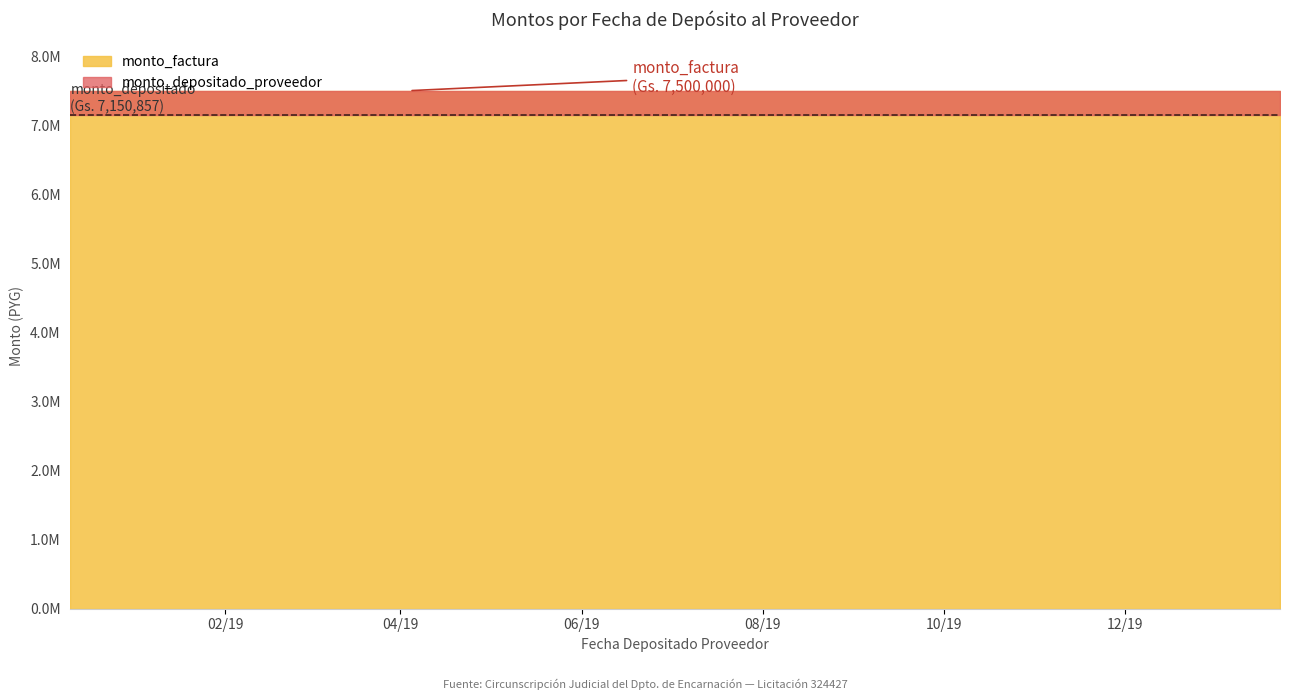

The monto_depositado_proveedor series shows 2328952 at 2019-01-14. True or false?

False